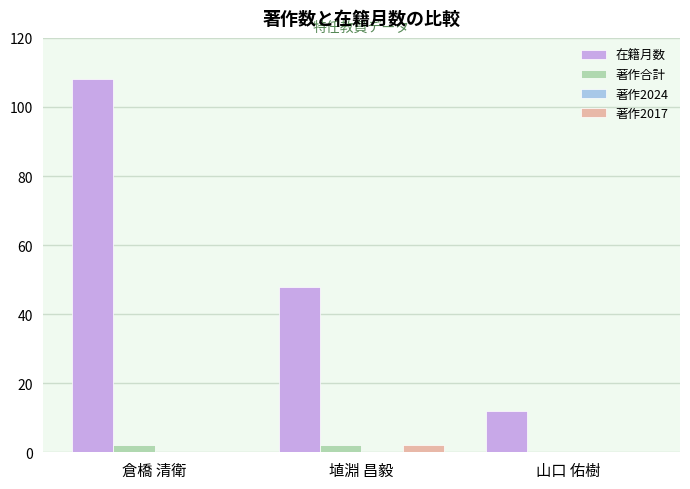

Which series has the largest total across all categories?

在籍月数